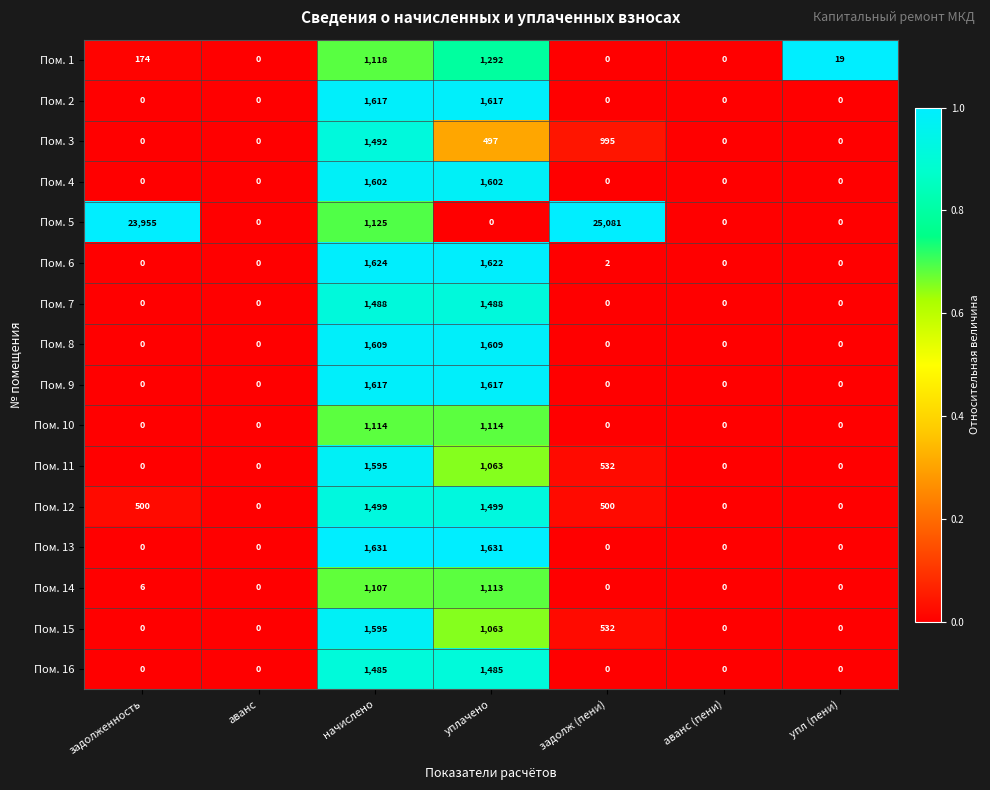

The value of Пом. 10 at задолж (пени) is 0. True or false?

True